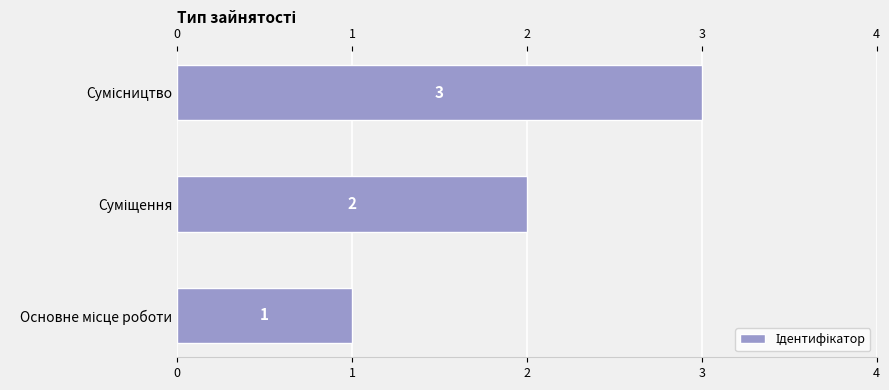

How many values are between 1 and 3?

3